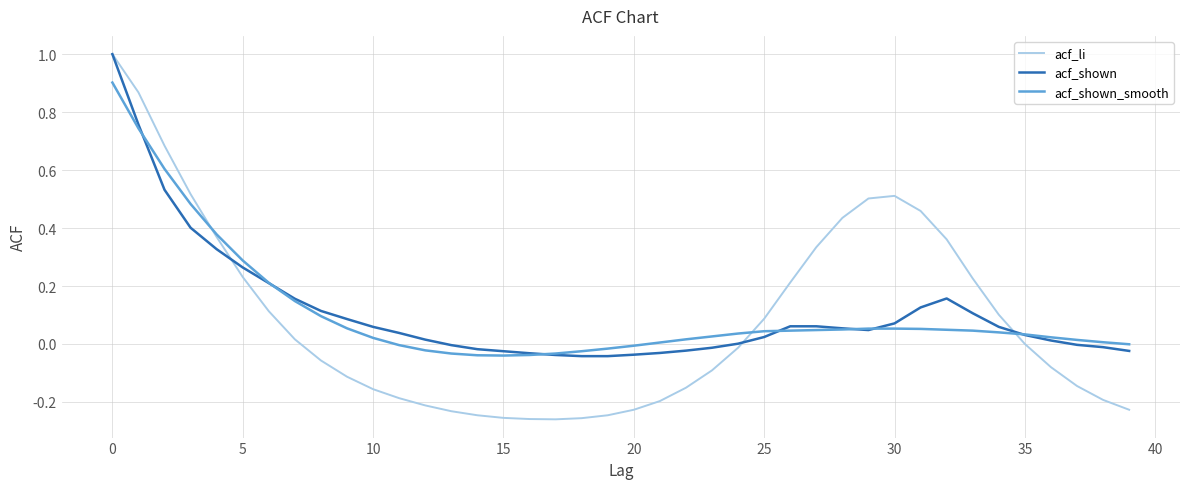

How many distinct data groups are displayed?

3